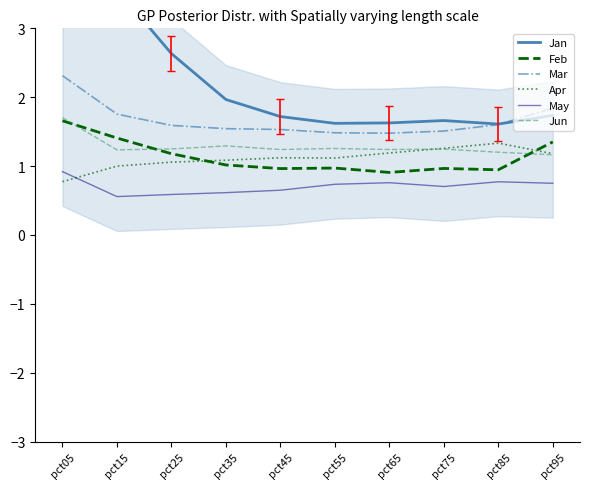

The value of Jan at pct15 is 4.7. True or false?

False